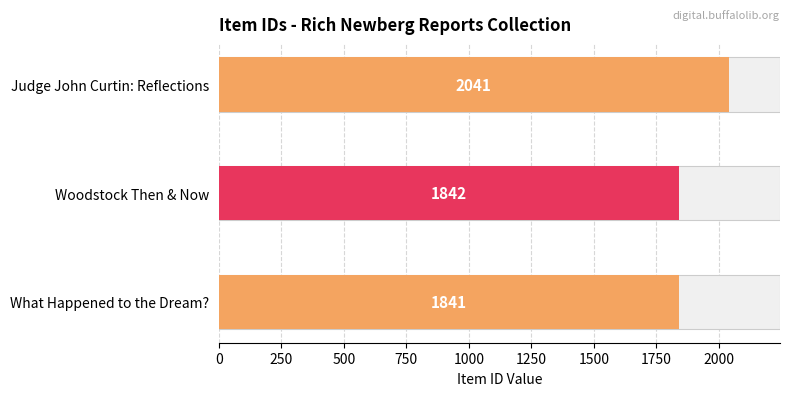

Does the chart contain stacked bars?

No